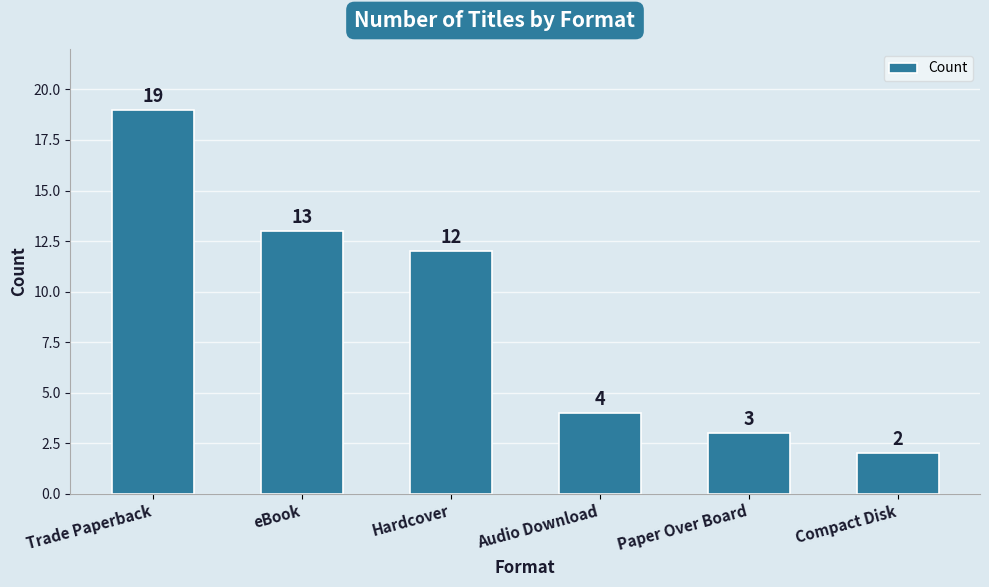

At which label is the value closest to 10?

Hardcover